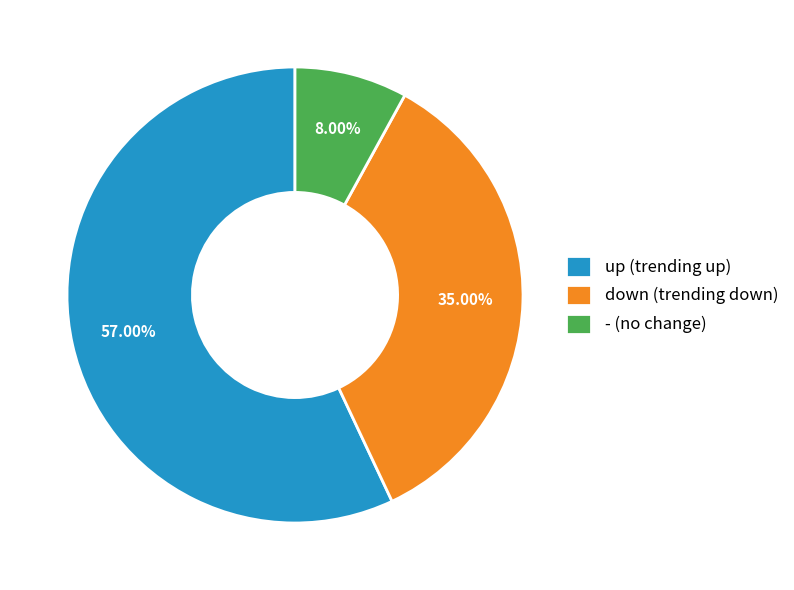

To the nearest percent, what is the difference between the - and down slice percentages?

27%